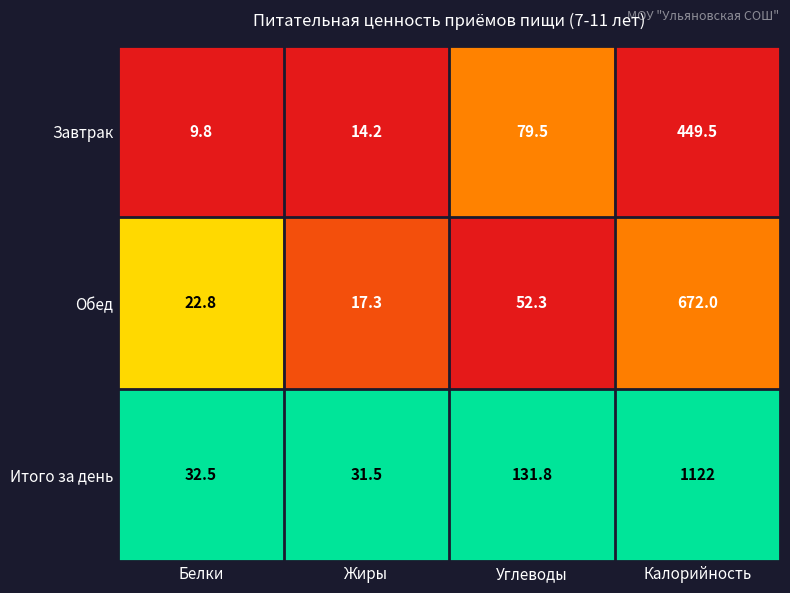

Which series changed the most between Жиры and Углеводы?

Итого за день